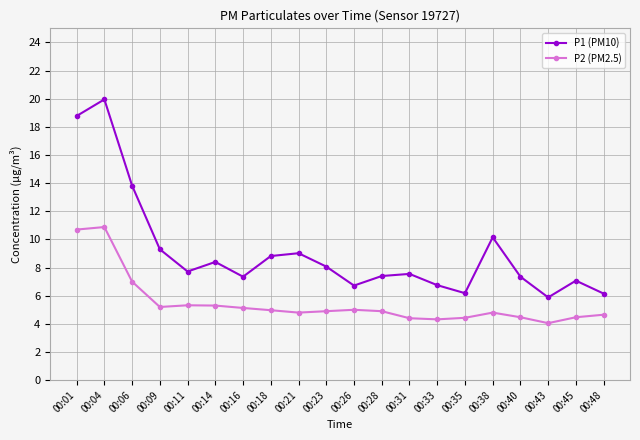

The value of P1 (PM10) at 00:33 is 6.8. True or false?

True